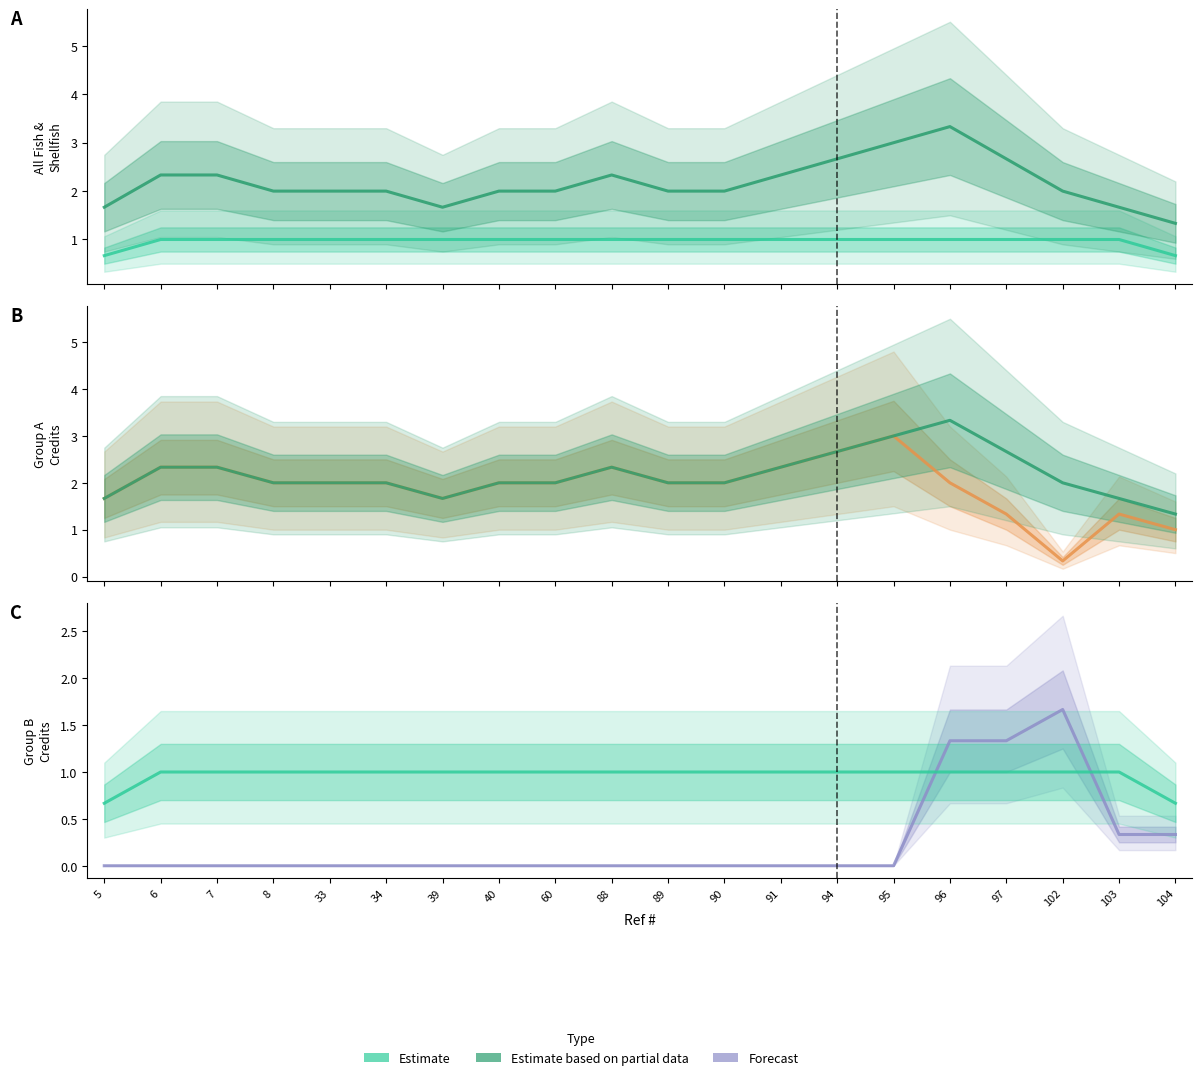

At which category does Credits reach its first local peak?

88